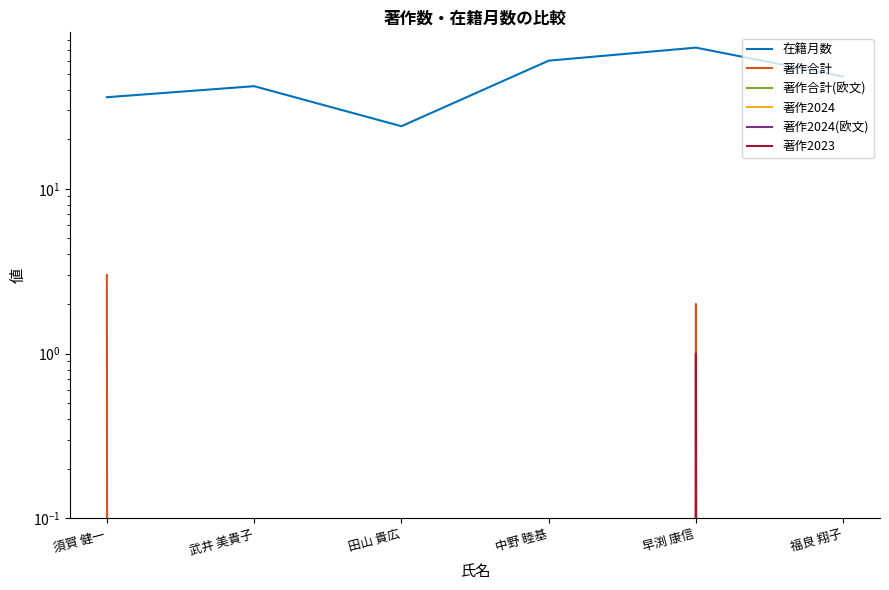

Reading left to right, what are all the values shown in this chart?

在籍月数: 36	42	24	60	72	48
著作合計: 3	0	0	0	2	0
著作合計(欧文): 0	0	0	0	0	0
著作2024: 0	0	0	0	0	0
著作2024(欧文): 0	0	0	0	0	0
著作2023: 0	0	0	0	1	0